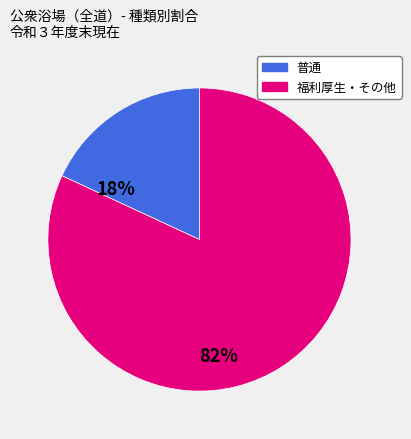

Does any single category account for the majority?

Yes